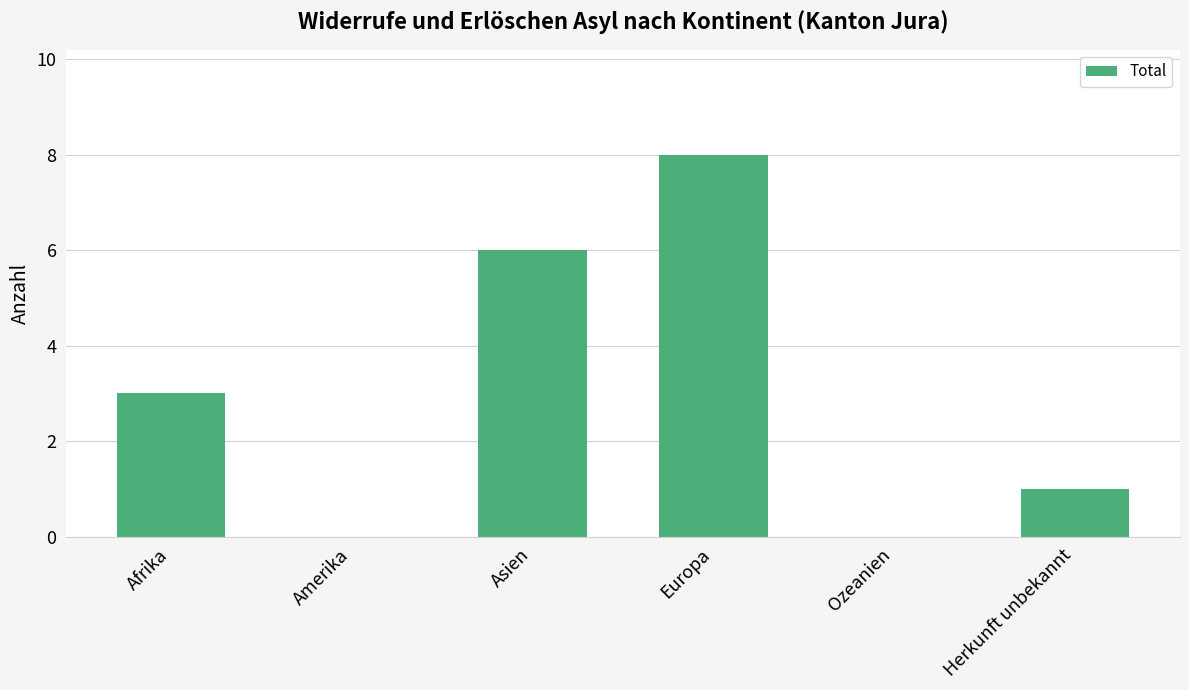

At which label is the value closest to 4?

Afrika